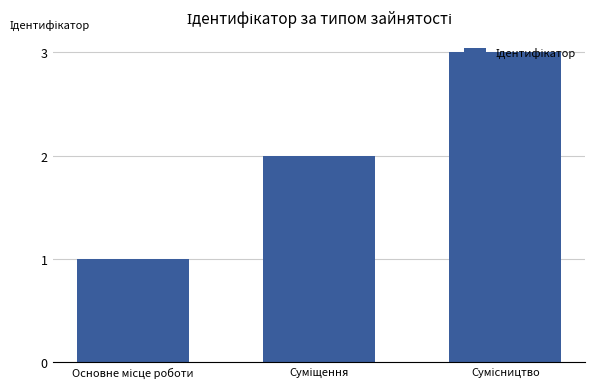

What is the average value?

2